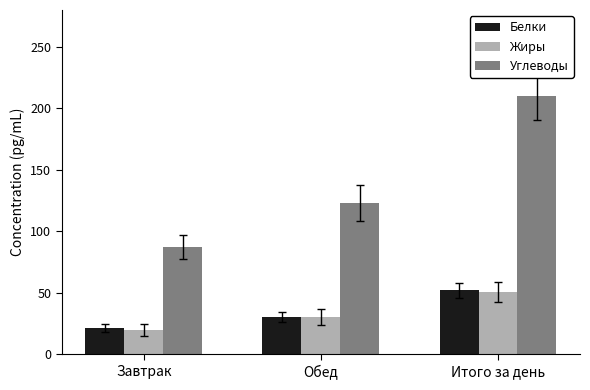

At which label does Углеводы first exceed 123?

Обед